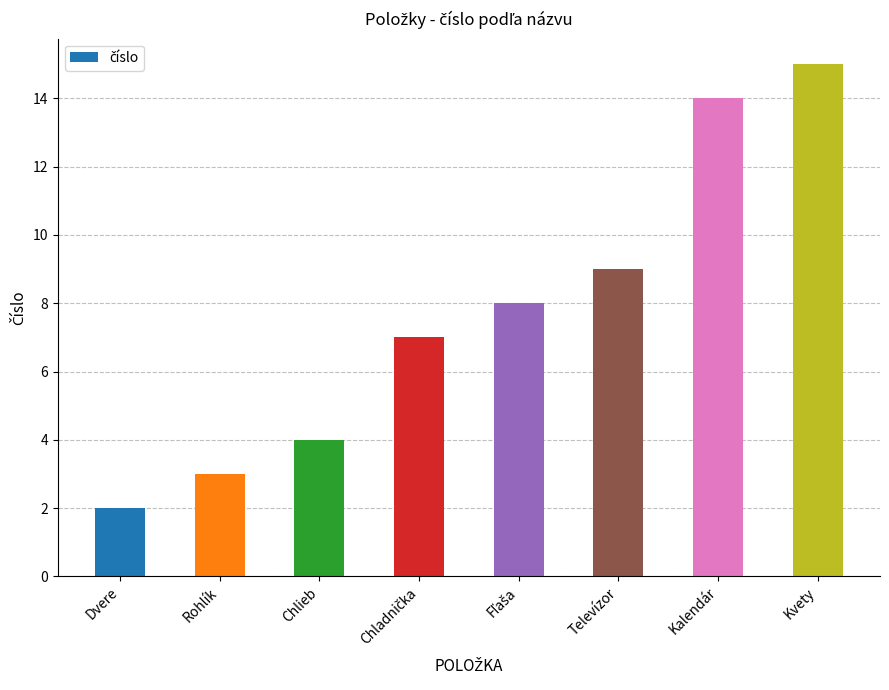

Which has a higher value, Rohlík or Televízor?

Televízor